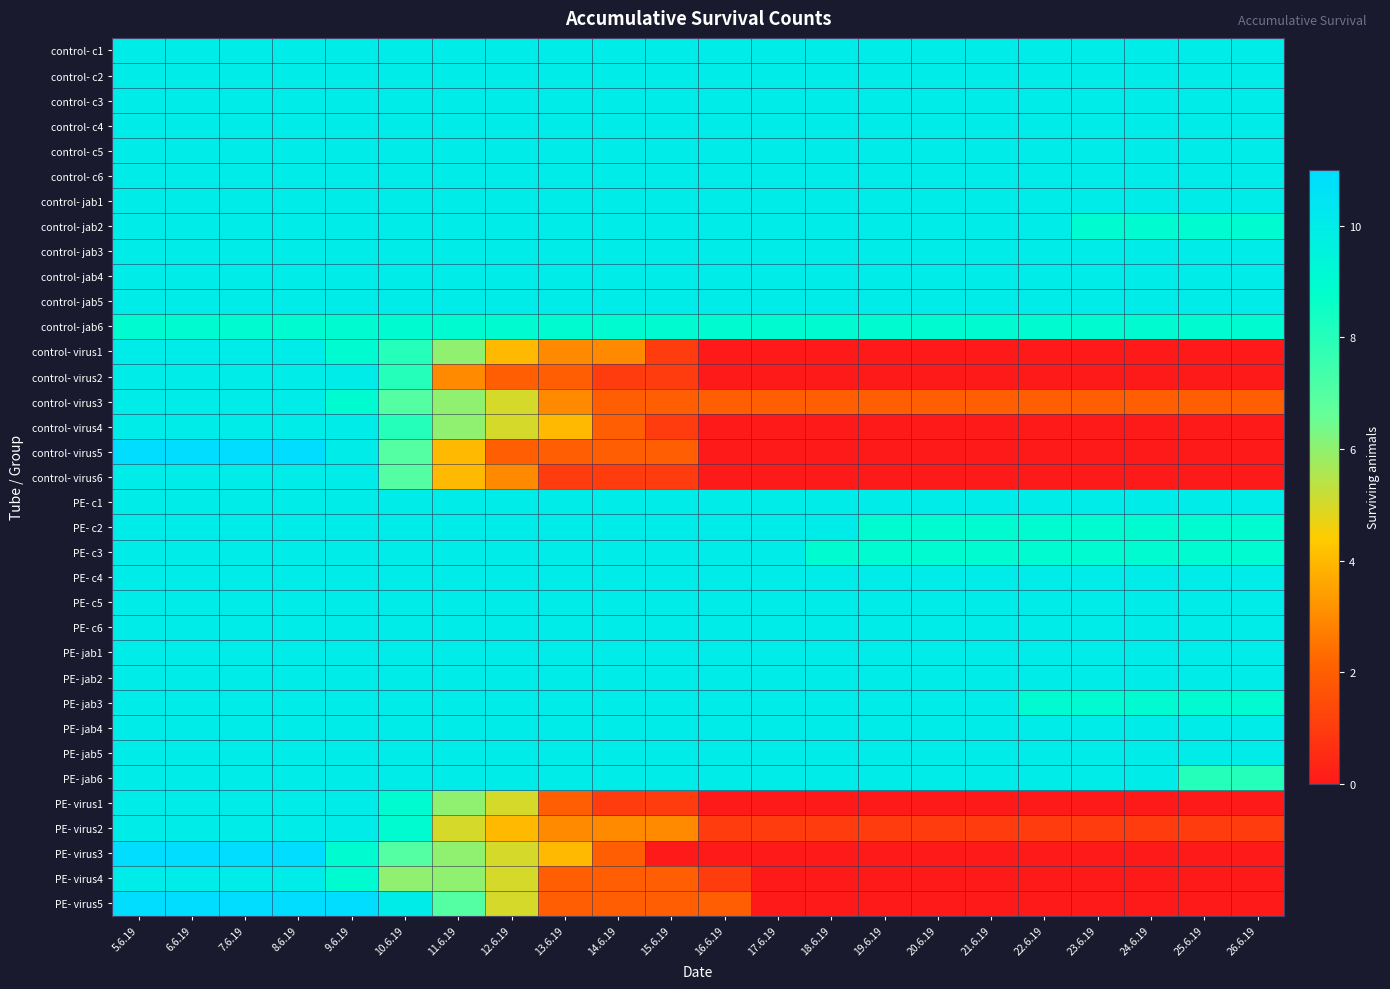

Reading left to right, extract all data points from this chart.

control- c1: 5.6.19=10	6.6.19=10	7.6.19=10	8.6.19=10	9.6.19=10	10.6.19=10	11.6.19=10	12.6.19=10	13.6.19=10	14.6.19=10	15.6.19=10	16.6.19=10	17.6.19=10	18.6.19=10	19.6.19=10	20.6.19=10	21.6.19=10	22.6.19=10	23.6.19=10	24.6.19=10	25.6.19=10	26.6.19=10
control- c2: 5.6.19=10	6.6.19=10	7.6.19=10	8.6.19=10	9.6.19=10	10.6.19=10	11.6.19=10	12.6.19=10	13.6.19=10	14.6.19=10	15.6.19=10	16.6.19=10	17.6.19=10	18.6.19=10	19.6.19=10	20.6.19=10	21.6.19=10	22.6.19=10	23.6.19=10	24.6.19=10	25.6.19=10	26.6.19=10
control- c3: 5.6.19=10	6.6.19=10	7.6.19=10	8.6.19=10	9.6.19=10	10.6.19=10	11.6.19=10	12.6.19=10	13.6.19=10	14.6.19=10	15.6.19=10	16.6.19=10	17.6.19=10	18.6.19=10	19.6.19=10	20.6.19=10	21.6.19=10	22.6.19=10	23.6.19=10	24.6.19=10	25.6.19=10	26.6.19=10
control- c4: 5.6.19=10	6.6.19=10	7.6.19=10	8.6.19=10	9.6.19=10	10.6.19=10	11.6.19=10	12.6.19=10	13.6.19=10	14.6.19=10	15.6.19=10	16.6.19=10	17.6.19=10	18.6.19=10	19.6.19=10	20.6.19=10	21.6.19=10	22.6.19=10	23.6.19=10	24.6.19=10	25.6.19=10	26.6.19=10
control- c5: 5.6.19=10	6.6.19=10	7.6.19=10	8.6.19=10	9.6.19=10	10.6.19=10	11.6.19=10	12.6.19=10	13.6.19=10	14.6.19=10	15.6.19=10	16.6.19=10	17.6.19=10	18.6.19=10	19.6.19=10	20.6.19=10	21.6.19=10	22.6.19=10	23.6.19=10	24.6.19=10	25.6.19=10	26.6.19=10
control- c6: 5.6.19=10	6.6.19=10	7.6.19=10	8.6.19=10	9.6.19=10	10.6.19=10	11.6.19=10	12.6.19=10	13.6.19=10	14.6.19=10	15.6.19=10	16.6.19=10	17.6.19=10	18.6.19=10	19.6.19=10	20.6.19=10	21.6.19=10	22.6.19=10	23.6.19=10	24.6.19=10	25.6.19=10	26.6.19=10
control- jab1: 5.6.19=10	6.6.19=10	7.6.19=10	8.6.19=10	9.6.19=10	10.6.19=10	11.6.19=10	12.6.19=10	13.6.19=10	14.6.19=10	15.6.19=10	16.6.19=10	17.6.19=10	18.6.19=10	19.6.19=10	20.6.19=10	21.6.19=10	22.6.19=10	23.6.19=10	24.6.19=10	25.6.19=10	26.6.19=10
control- jab2: 5.6.19=10	6.6.19=10	7.6.19=10	8.6.19=10	9.6.19=10	10.6.19=10	11.6.19=10	12.6.19=10	13.6.19=10	14.6.19=10	15.6.19=10	16.6.19=10	17.6.19=10	18.6.19=10	19.6.19=10	20.6.19=10	21.6.19=10	22.6.19=10	23.6.19=9	24.6.19=9	25.6.19=9	26.6.19=9
control- jab3: 5.6.19=10	6.6.19=10	7.6.19=10	8.6.19=10	9.6.19=10	10.6.19=10	11.6.19=10	12.6.19=10	13.6.19=10	14.6.19=10	15.6.19=10	16.6.19=10	17.6.19=10	18.6.19=10	19.6.19=10	20.6.19=10	21.6.19=10	22.6.19=10	23.6.19=10	24.6.19=10	25.6.19=10	26.6.19=10
control- jab4: 5.6.19=10	6.6.19=10	7.6.19=10	8.6.19=10	9.6.19=10	10.6.19=10	11.6.19=10	12.6.19=10	13.6.19=10	14.6.19=10	15.6.19=10	16.6.19=10	17.6.19=10	18.6.19=10	19.6.19=10	20.6.19=10	21.6.19=10	22.6.19=10	23.6.19=10	24.6.19=10	25.6.19=10	26.6.19=10
control- jab5: 5.6.19=10	6.6.19=10	7.6.19=10	8.6.19=10	9.6.19=10	10.6.19=10	11.6.19=10	12.6.19=10	13.6.19=10	14.6.19=10	15.6.19=10	16.6.19=10	17.6.19=10	18.6.19=10	19.6.19=10	20.6.19=10	21.6.19=10	22.6.19=10	23.6.19=10	24.6.19=10	25.6.19=10	26.6.19=10
control- jab6: 5.6.19=9	6.6.19=9	7.6.19=9	8.6.19=9	9.6.19=9	10.6.19=9	11.6.19=9	12.6.19=9	13.6.19=9	14.6.19=9	15.6.19=9	16.6.19=9	17.6.19=9	18.6.19=9	19.6.19=9	20.6.19=9	21.6.19=9	22.6.19=9	23.6.19=9	24.6.19=9	25.6.19=9	26.6.19=9
control- virus1: 5.6.19=10	6.6.19=10	7.6.19=10	8.6.19=10	9.6.19=9	10.6.19=8	11.6.19=6	12.6.19=4	13.6.19=3	14.6.19=3	15.6.19=1	16.6.19=0	17.6.19=0	18.6.19=0	19.6.19=0	20.6.19=0	21.6.19=0	22.6.19=0	23.6.19=0	24.6.19=0	25.6.19=0	26.6.19=0
control- virus2: 5.6.19=10	6.6.19=10	7.6.19=10	8.6.19=10	9.6.19=10	10.6.19=8	11.6.19=3	12.6.19=2	13.6.19=2	14.6.19=1	15.6.19=1	16.6.19=0	17.6.19=0	18.6.19=0	19.6.19=0	20.6.19=0	21.6.19=0	22.6.19=0	23.6.19=0	24.6.19=0	25.6.19=0	26.6.19=0
control- virus3: 5.6.19=10	6.6.19=10	7.6.19=10	8.6.19=10	9.6.19=9	10.6.19=7	11.6.19=6	12.6.19=5	13.6.19=3	14.6.19=2	15.6.19=2	16.6.19=2	17.6.19=2	18.6.19=2	19.6.19=2	20.6.19=2	21.6.19=2	22.6.19=2	23.6.19=2	24.6.19=2	25.6.19=2	26.6.19=2
control- virus4: 5.6.19=10	6.6.19=10	7.6.19=10	8.6.19=10	9.6.19=10	10.6.19=8	11.6.19=6	12.6.19=5	13.6.19=4	14.6.19=2	15.6.19=1	16.6.19=0	17.6.19=0	18.6.19=0	19.6.19=0	20.6.19=0	21.6.19=0	22.6.19=0	23.6.19=0	24.6.19=0	25.6.19=0	26.6.19=0
control- virus5: 5.6.19=11	6.6.19=11	7.6.19=11	8.6.19=11	9.6.19=10	10.6.19=7	11.6.19=4	12.6.19=2	13.6.19=2	14.6.19=2	15.6.19=2	16.6.19=0	17.6.19=0	18.6.19=0	19.6.19=0	20.6.19=0	21.6.19=0	22.6.19=0	23.6.19=0	24.6.19=0	25.6.19=0	26.6.19=0
control- virus6: 5.6.19=10	6.6.19=10	7.6.19=10	8.6.19=10	9.6.19=10	10.6.19=7	11.6.19=4	12.6.19=3	13.6.19=1	14.6.19=1	15.6.19=1	16.6.19=0	17.6.19=0	18.6.19=0	19.6.19=0	20.6.19=0	21.6.19=0	22.6.19=0	23.6.19=0	24.6.19=0	25.6.19=0	26.6.19=0
PE- c1: 5.6.19=10	6.6.19=10	7.6.19=10	8.6.19=10	9.6.19=10	10.6.19=10	11.6.19=10	12.6.19=10	13.6.19=10	14.6.19=10	15.6.19=10	16.6.19=10	17.6.19=10	18.6.19=10	19.6.19=10	20.6.19=10	21.6.19=10	22.6.19=10	23.6.19=10	24.6.19=10	25.6.19=10	26.6.19=10
PE- c2: 5.6.19=10	6.6.19=10	7.6.19=10	8.6.19=10	9.6.19=10	10.6.19=10	11.6.19=10	12.6.19=10	13.6.19=10	14.6.19=10	15.6.19=10	16.6.19=10	17.6.19=10	18.6.19=10	19.6.19=9	20.6.19=9	21.6.19=9	22.6.19=9	23.6.19=9	24.6.19=9	25.6.19=9	26.6.19=9
PE- c3: 5.6.19=10	6.6.19=10	7.6.19=10	8.6.19=10	9.6.19=10	10.6.19=10	11.6.19=10	12.6.19=10	13.6.19=10	14.6.19=10	15.6.19=10	16.6.19=10	17.6.19=10	18.6.19=9	19.6.19=9	20.6.19=9	21.6.19=9	22.6.19=9	23.6.19=9	24.6.19=9	25.6.19=9	26.6.19=9
PE- c4: 5.6.19=10	6.6.19=10	7.6.19=10	8.6.19=10	9.6.19=10	10.6.19=10	11.6.19=10	12.6.19=10	13.6.19=10	14.6.19=10	15.6.19=10	16.6.19=10	17.6.19=10	18.6.19=10	19.6.19=10	20.6.19=10	21.6.19=10	22.6.19=10	23.6.19=10	24.6.19=10	25.6.19=10	26.6.19=10
PE- c5: 5.6.19=10	6.6.19=10	7.6.19=10	8.6.19=10	9.6.19=10	10.6.19=10	11.6.19=10	12.6.19=10	13.6.19=10	14.6.19=10	15.6.19=10	16.6.19=10	17.6.19=10	18.6.19=10	19.6.19=10	20.6.19=10	21.6.19=10	22.6.19=10	23.6.19=10	24.6.19=10	25.6.19=10	26.6.19=10
PE- c6: 5.6.19=10	6.6.19=10	7.6.19=10	8.6.19=10	9.6.19=10	10.6.19=10	11.6.19=10	12.6.19=10	13.6.19=10	14.6.19=10	15.6.19=10	16.6.19=10	17.6.19=10	18.6.19=10	19.6.19=10	20.6.19=10	21.6.19=10	22.6.19=10	23.6.19=10	24.6.19=10	25.6.19=10	26.6.19=10
PE- jab1: 5.6.19=10	6.6.19=10	7.6.19=10	8.6.19=10	9.6.19=10	10.6.19=10	11.6.19=10	12.6.19=10	13.6.19=10	14.6.19=10	15.6.19=10	16.6.19=10	17.6.19=10	18.6.19=10	19.6.19=10	20.6.19=10	21.6.19=10	22.6.19=10	23.6.19=10	24.6.19=10	25.6.19=10	26.6.19=10
PE- jab2: 5.6.19=10	6.6.19=10	7.6.19=10	8.6.19=10	9.6.19=10	10.6.19=10	11.6.19=10	12.6.19=10	13.6.19=10	14.6.19=10	15.6.19=10	16.6.19=10	17.6.19=10	18.6.19=10	19.6.19=10	20.6.19=10	21.6.19=10	22.6.19=10	23.6.19=10	24.6.19=10	25.6.19=10	26.6.19=10
PE- jab3: 5.6.19=10	6.6.19=10	7.6.19=10	8.6.19=10	9.6.19=10	10.6.19=10	11.6.19=10	12.6.19=10	13.6.19=10	14.6.19=10	15.6.19=10	16.6.19=10	17.6.19=10	18.6.19=10	19.6.19=10	20.6.19=10	21.6.19=10	22.6.19=9	23.6.19=9	24.6.19=9	25.6.19=9	26.6.19=9
PE- jab4: 5.6.19=10	6.6.19=10	7.6.19=10	8.6.19=10	9.6.19=10	10.6.19=10	11.6.19=10	12.6.19=10	13.6.19=10	14.6.19=10	15.6.19=10	16.6.19=10	17.6.19=10	18.6.19=10	19.6.19=10	20.6.19=10	21.6.19=10	22.6.19=10	23.6.19=10	24.6.19=10	25.6.19=10	26.6.19=10
PE- jab5: 5.6.19=10	6.6.19=10	7.6.19=10	8.6.19=10	9.6.19=10	10.6.19=10	11.6.19=10	12.6.19=10	13.6.19=10	14.6.19=10	15.6.19=10	16.6.19=10	17.6.19=10	18.6.19=10	19.6.19=10	20.6.19=10	21.6.19=10	22.6.19=10	23.6.19=10	24.6.19=10	25.6.19=10	26.6.19=10
PE- jab6: 5.6.19=10	6.6.19=10	7.6.19=10	8.6.19=10	9.6.19=10	10.6.19=10	11.6.19=10	12.6.19=10	13.6.19=10	14.6.19=10	15.6.19=10	16.6.19=10	17.6.19=10	18.6.19=10	19.6.19=10	20.6.19=10	21.6.19=10	22.6.19=10	23.6.19=10	24.6.19=10	25.6.19=8	26.6.19=8
PE- virus1: 5.6.19=10	6.6.19=10	7.6.19=10	8.6.19=10	9.6.19=10	10.6.19=9	11.6.19=6	12.6.19=5	13.6.19=2	14.6.19=1	15.6.19=1	16.6.19=0	17.6.19=0	18.6.19=0	19.6.19=0	20.6.19=0	21.6.19=0	22.6.19=0	23.6.19=0	24.6.19=0	25.6.19=0	26.6.19=0
PE- virus2: 5.6.19=10	6.6.19=10	7.6.19=10	8.6.19=10	9.6.19=10	10.6.19=9	11.6.19=5	12.6.19=4	13.6.19=3	14.6.19=3	15.6.19=3	16.6.19=1	17.6.19=1	18.6.19=1	19.6.19=1	20.6.19=1	21.6.19=1	22.6.19=1	23.6.19=1	24.6.19=1	25.6.19=1	26.6.19=1
PE- virus3: 5.6.19=11	6.6.19=11	7.6.19=11	8.6.19=11	9.6.19=9	10.6.19=7	11.6.19=6	12.6.19=5	13.6.19=4	14.6.19=2	15.6.19=0	16.6.19=0	17.6.19=0	18.6.19=0	19.6.19=0	20.6.19=0	21.6.19=0	22.6.19=0	23.6.19=0	24.6.19=0	25.6.19=0	26.6.19=0
PE- virus4: 5.6.19=10	6.6.19=10	7.6.19=10	8.6.19=10	9.6.19=9	10.6.19=6	11.6.19=6	12.6.19=5	13.6.19=2	14.6.19=2	15.6.19=2	16.6.19=1	17.6.19=0	18.6.19=0	19.6.19=0	20.6.19=0	21.6.19=0	22.6.19=0	23.6.19=0	24.6.19=0	25.6.19=0	26.6.19=0
PE- virus5: 5.6.19=11	6.6.19=11	7.6.19=11	8.6.19=11	9.6.19=11	10.6.19=10	11.6.19=7	12.6.19=5	13.6.19=2	14.6.19=2	15.6.19=2	16.6.19=2	17.6.19=0	18.6.19=0	19.6.19=0	20.6.19=0	21.6.19=0	22.6.19=0	23.6.19=0	24.6.19=0	25.6.19=0	26.6.19=0